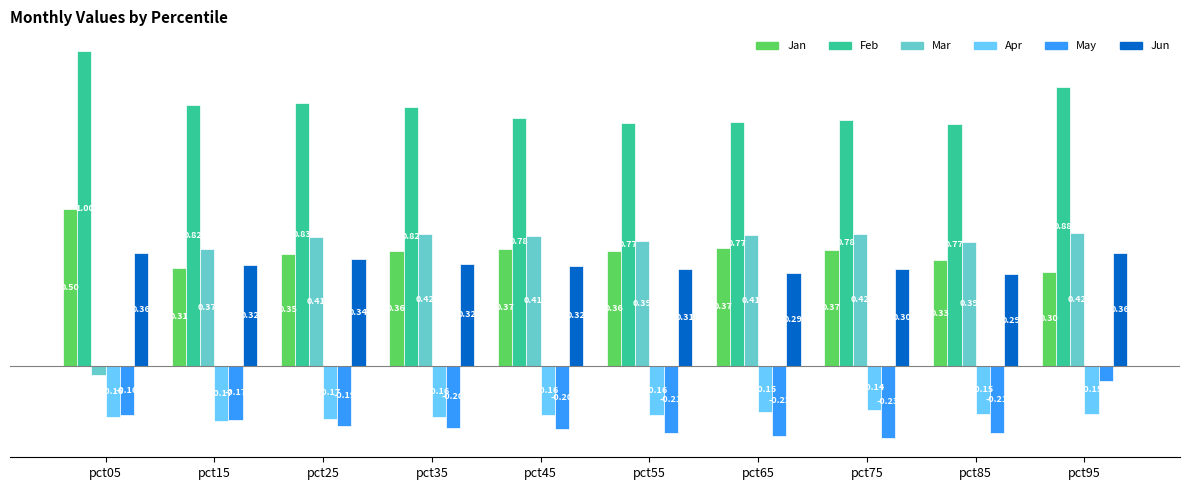

Which series has the largest total across all categories?

Feb